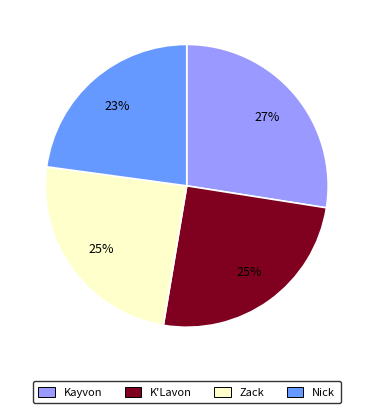

Does K'Lavon account for over 50% of the chart?

No